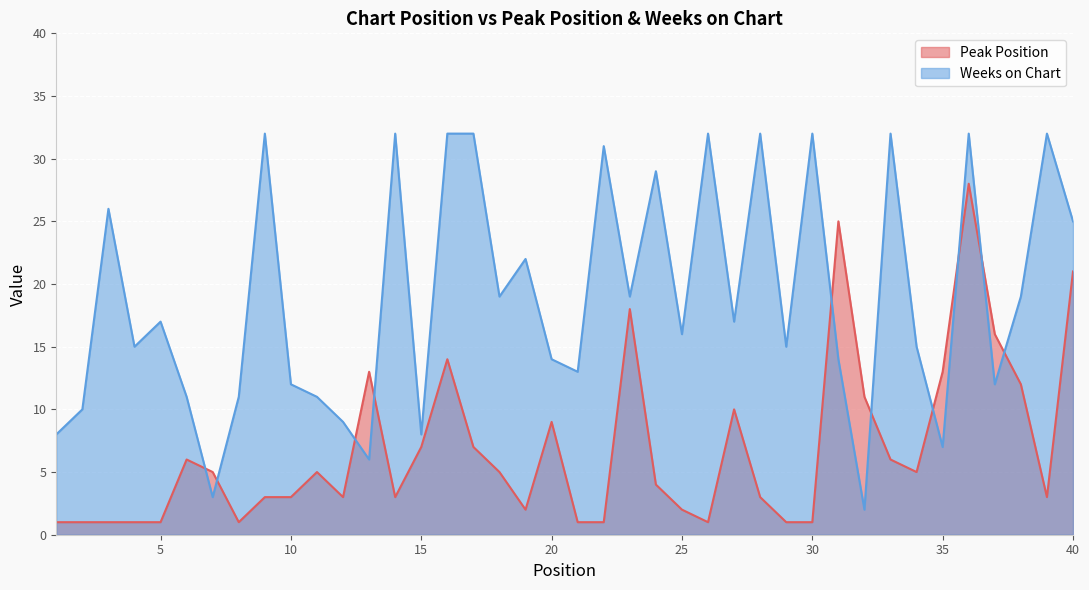

At which category is the sum across all series the highest?

36